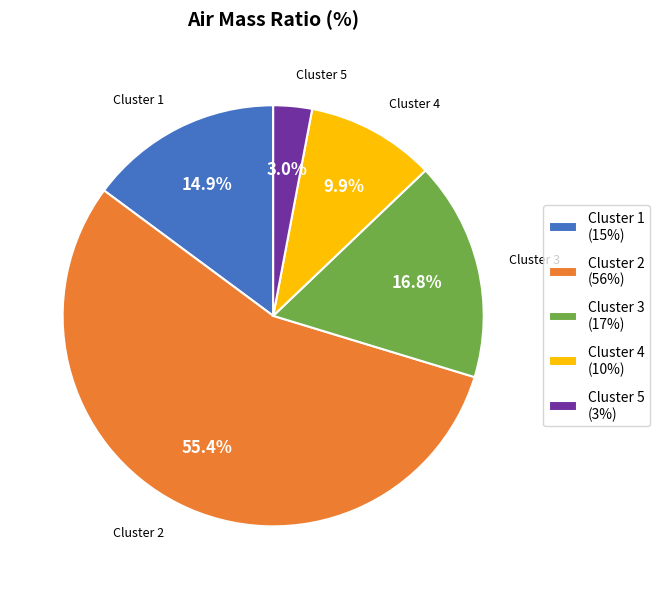

Does any single category account for the majority?

Yes